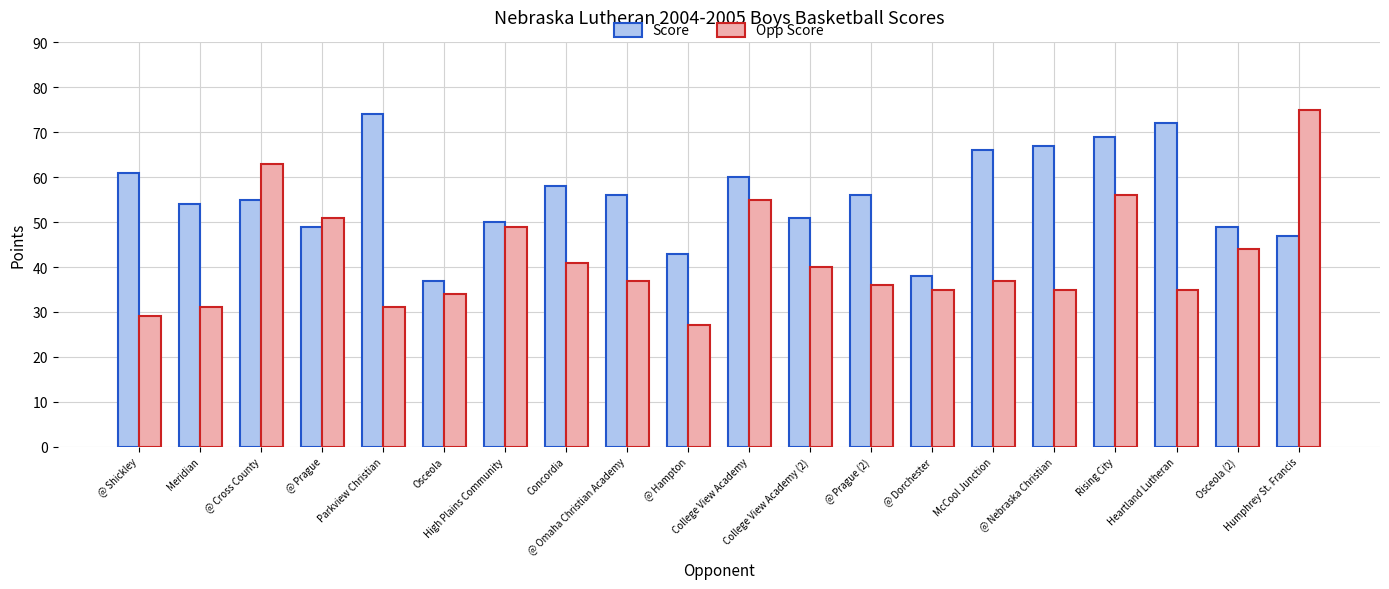

True or false: Score has a value of 49 at Osceola (2).

True